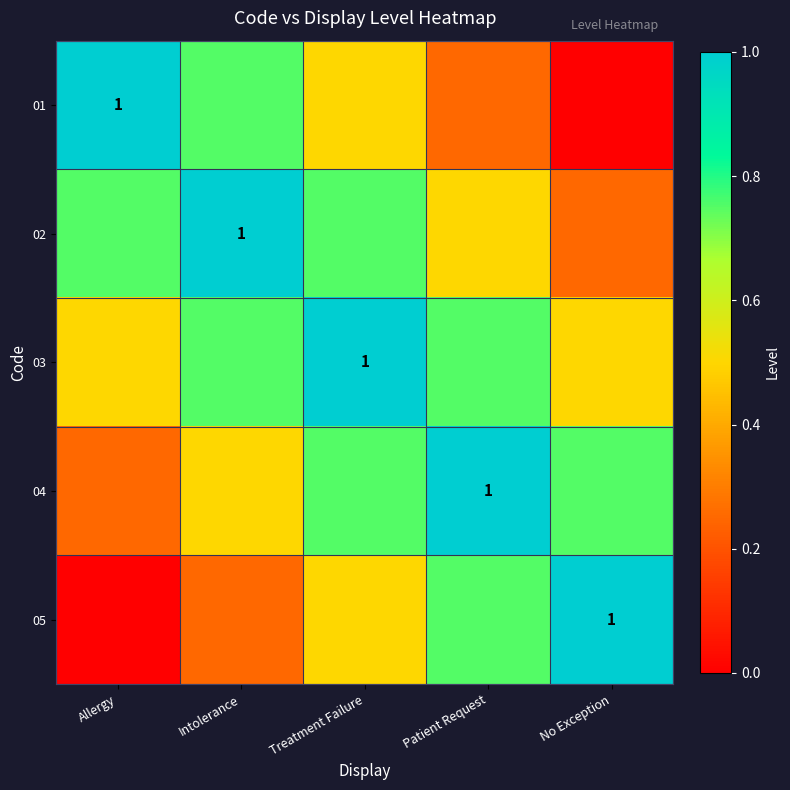

What is the sum of all 03 values?

3.5